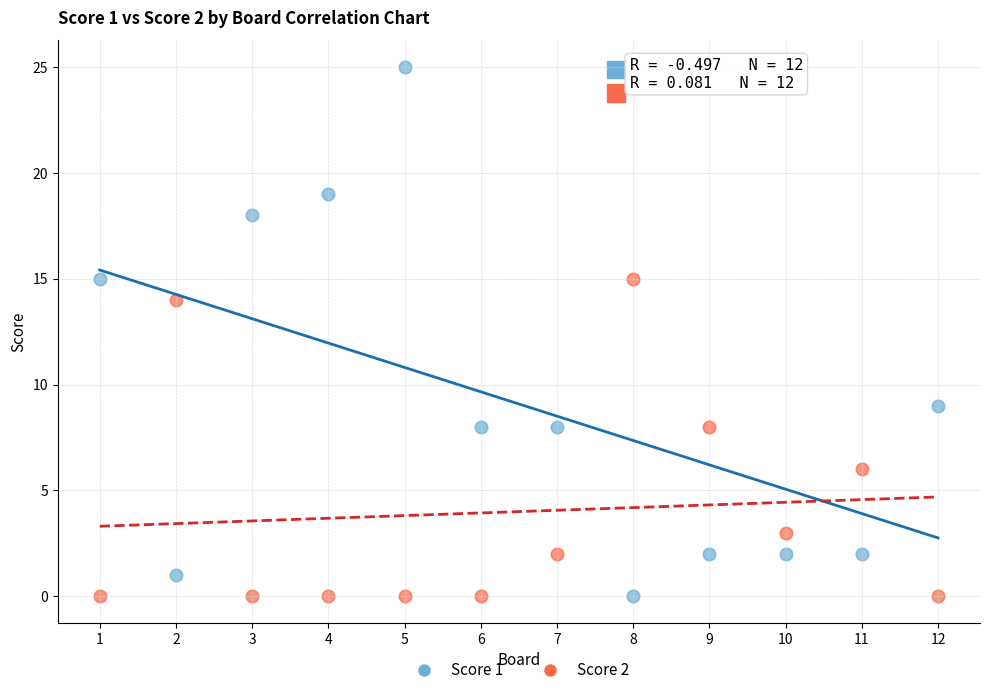

Across all data points, what is the range of X values (max minus min)?

11